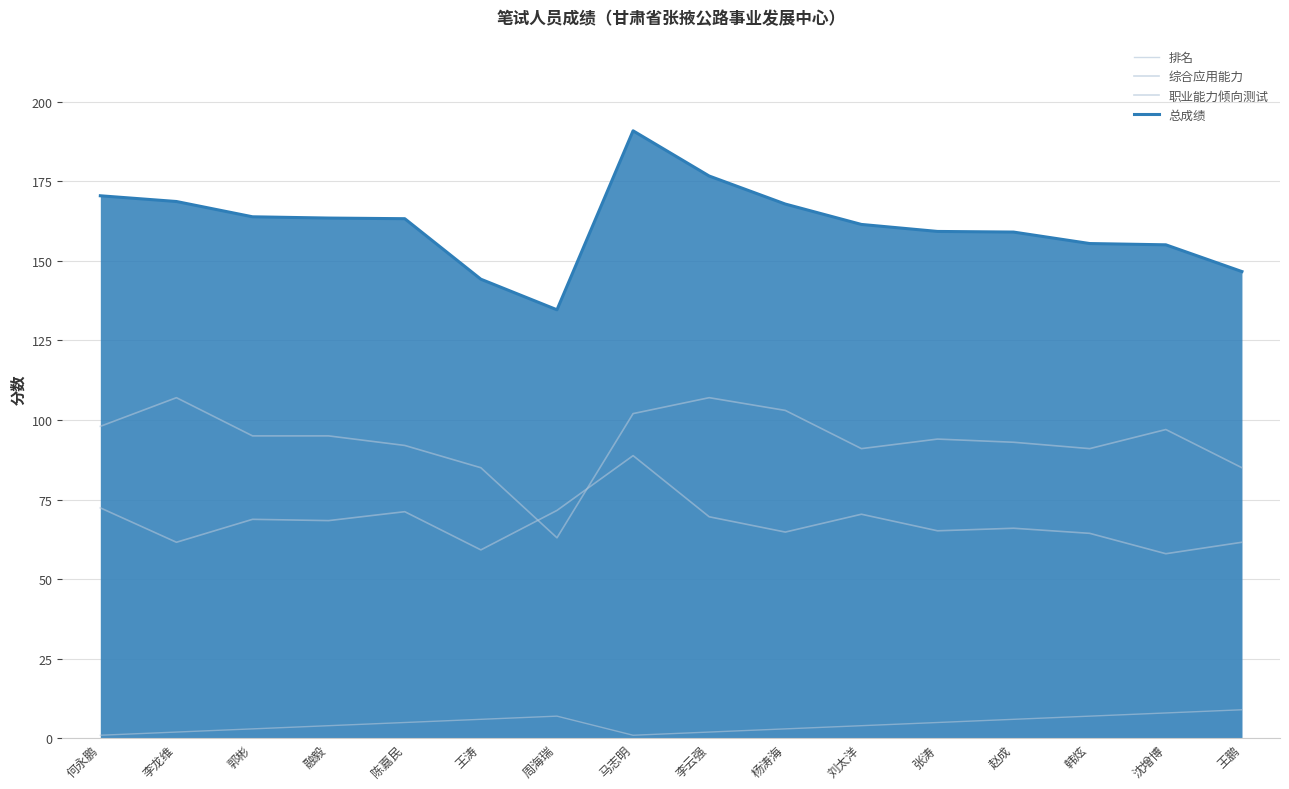

The value of 总成绩 at 王涛 is 144.2. True or false?

True